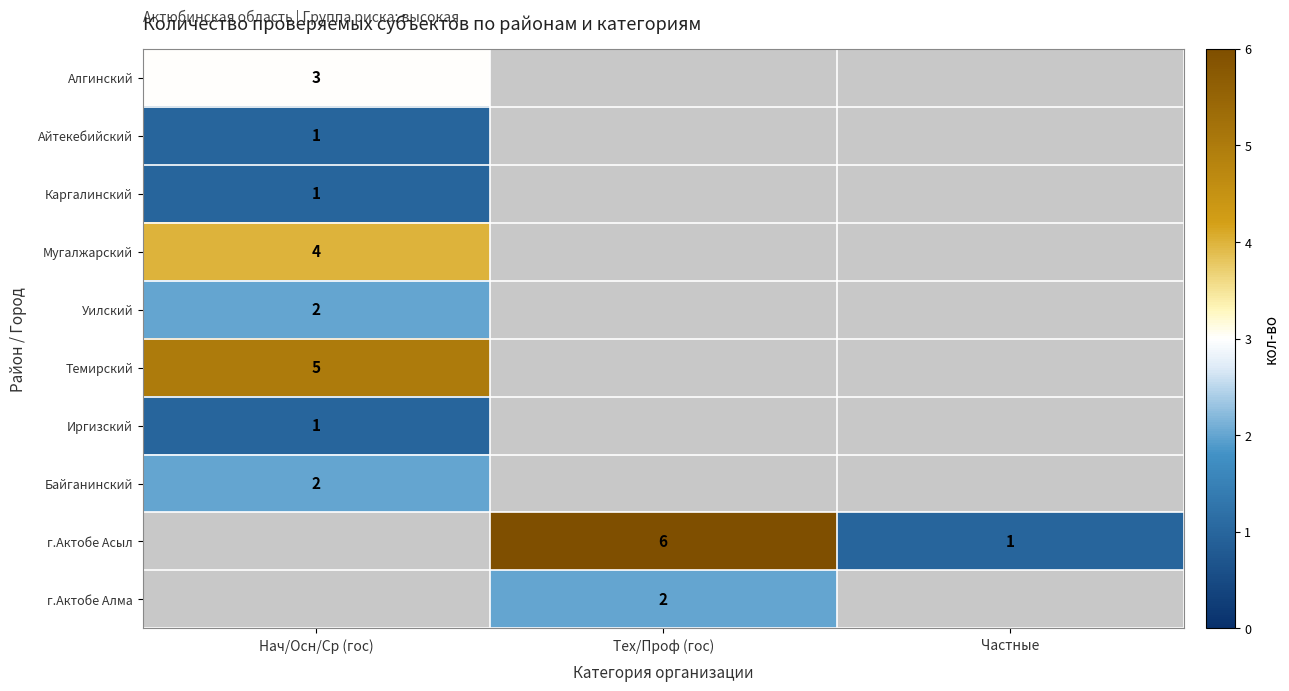

What is the minimum value shown in the chart?

1.0